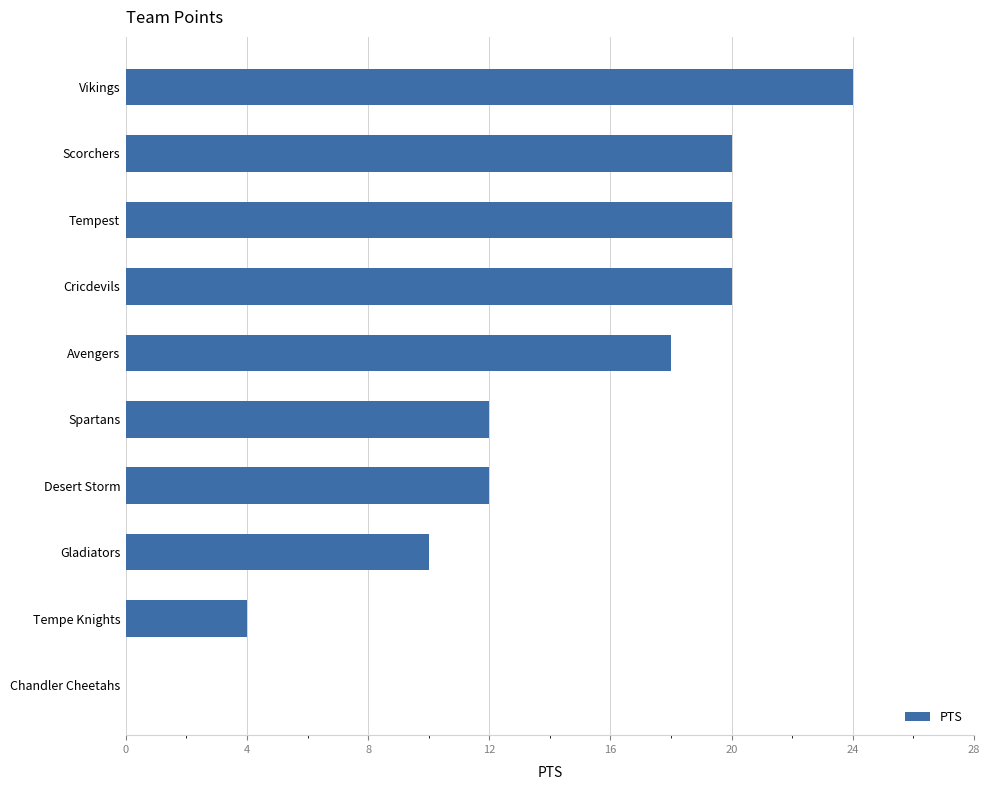

True or false: the data shows 8 at Tempest.

False